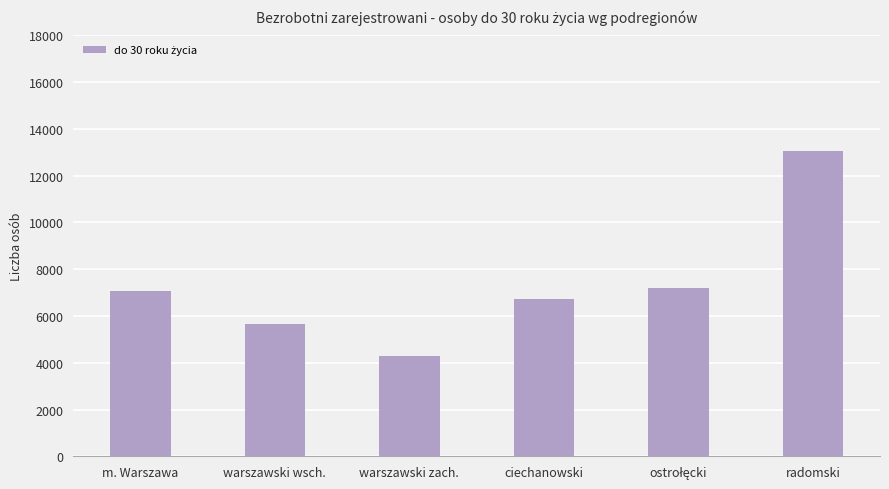

What is the difference between the maximum and minimum values?

8766